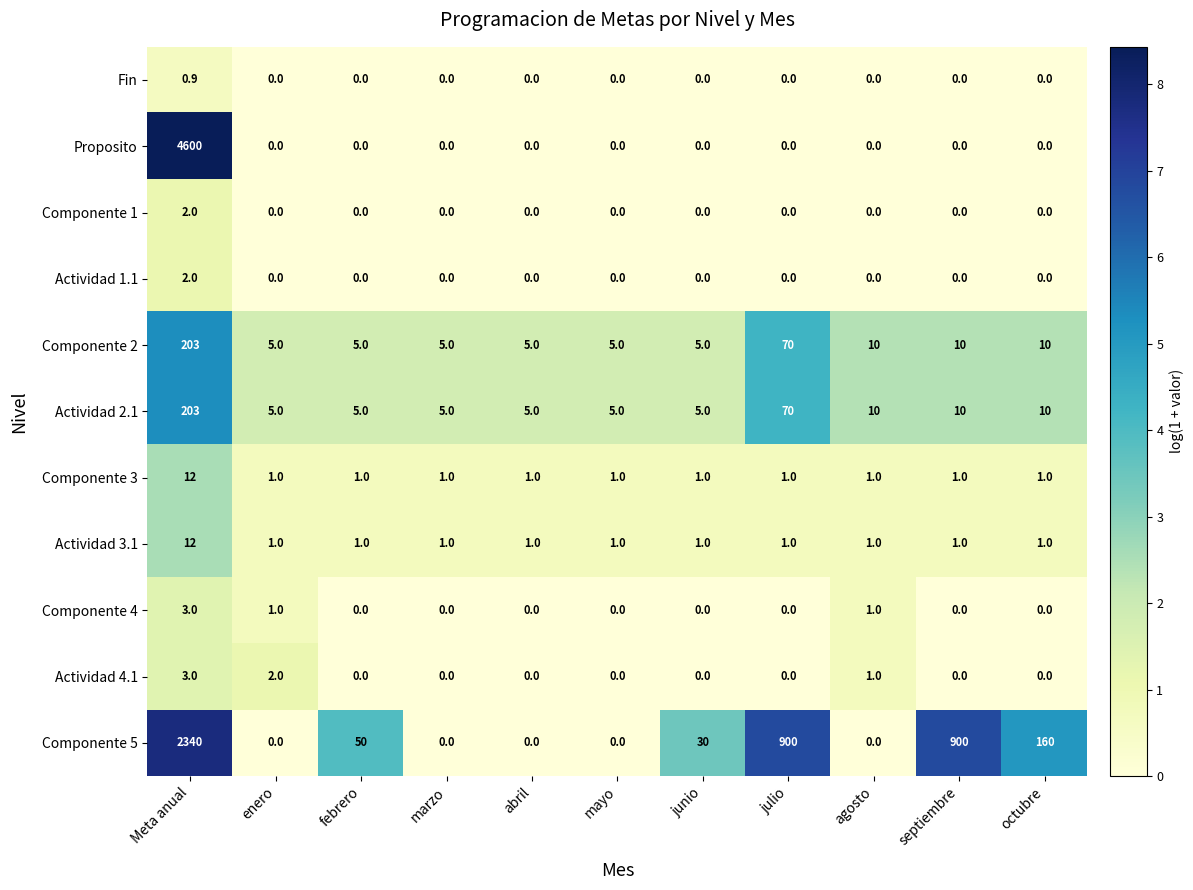

Between marzo and octubre, which series saw the biggest shift?

Componente 5